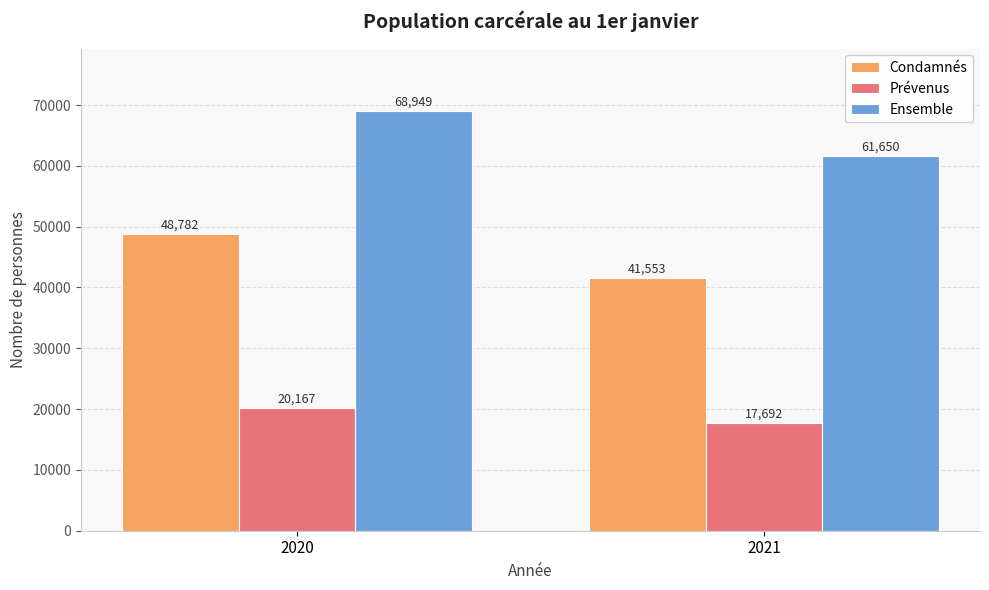

What is the sum of the Ensemble values at 2020 and 2021?

130599